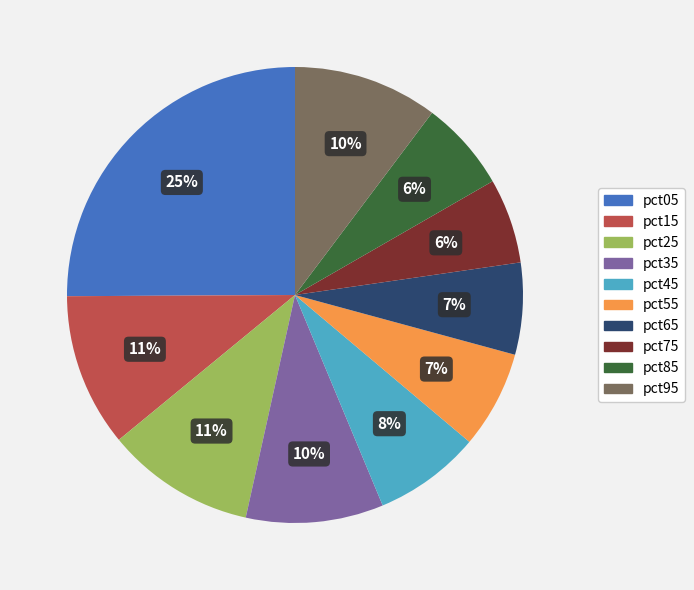

Is it true that pct05 is 25% of the pie?

True